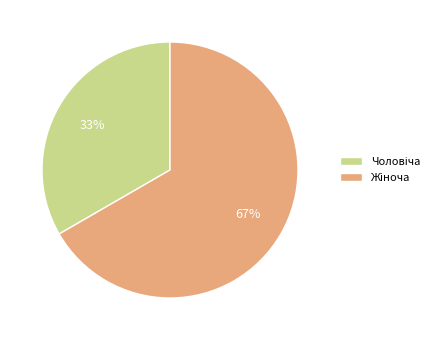

To the nearest percent, what is the average slice percentage?

50%